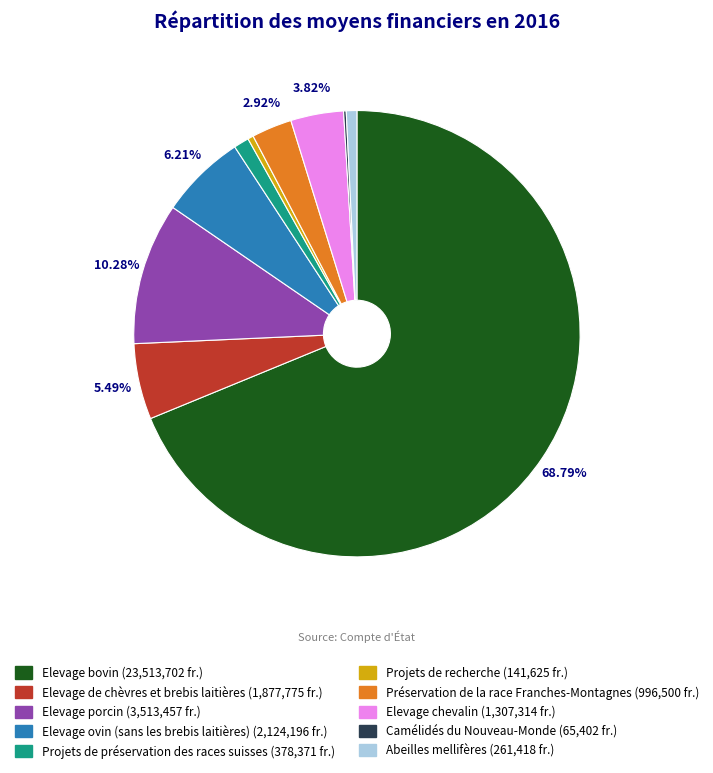

What is the largest slice in the pie chart?

Elevage bovin